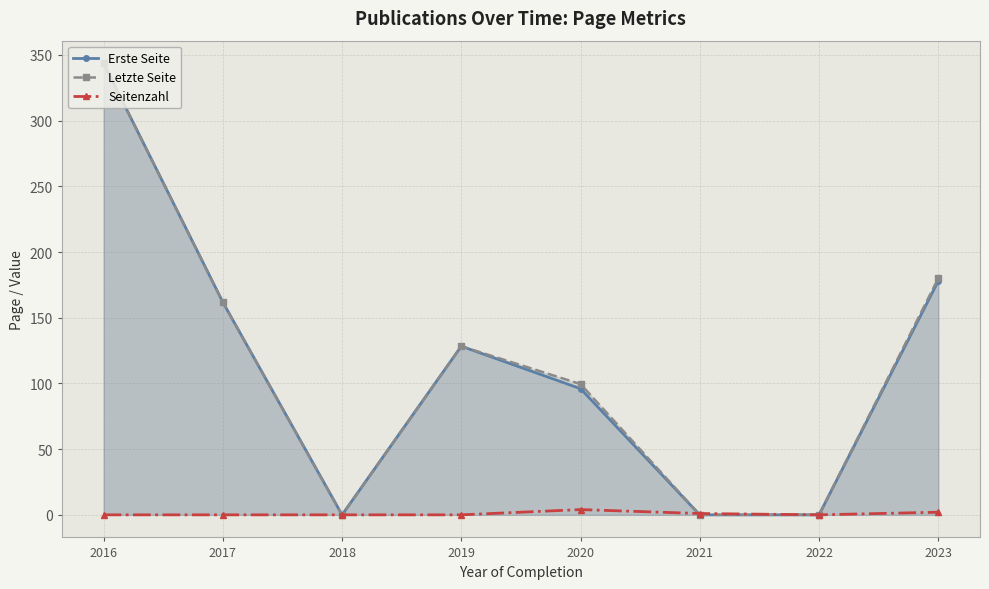

Which series changed the most between 2017 and 2020?

Erste Seite